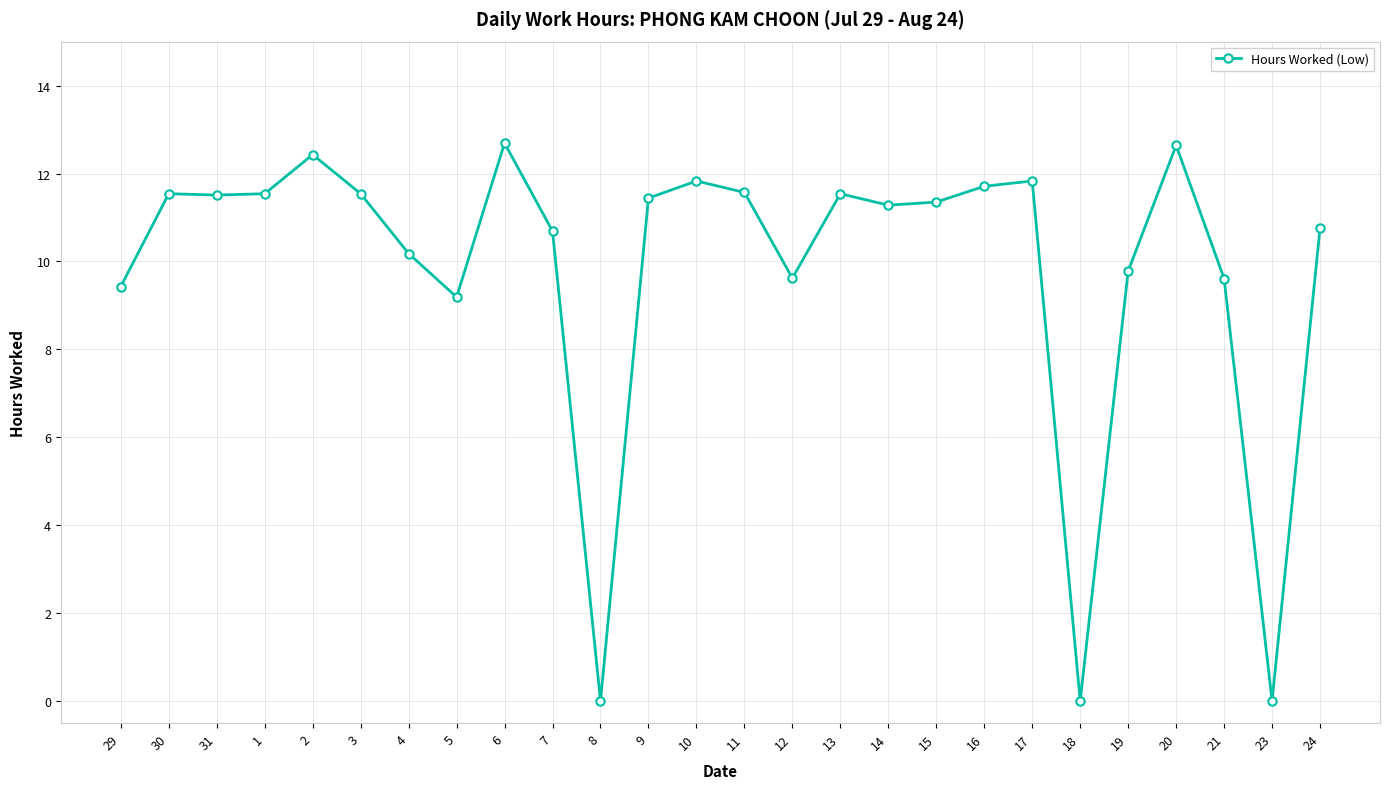

What is the sum of the values at 6 and 30?

24.2